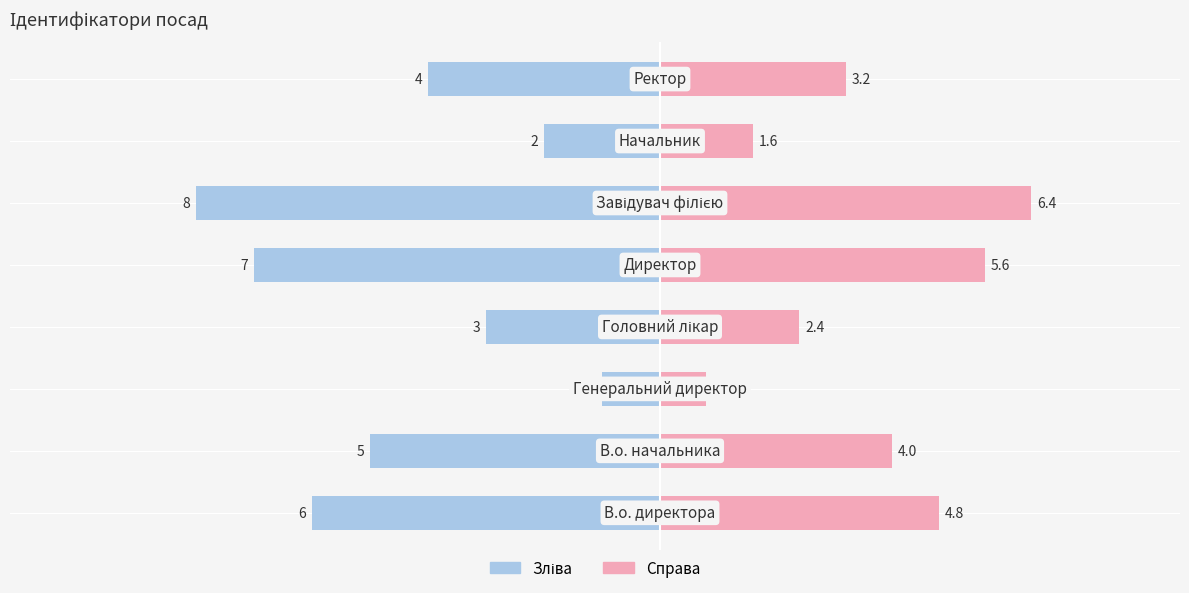

What is the spread (max minus min) of values at 5.0?

7.2